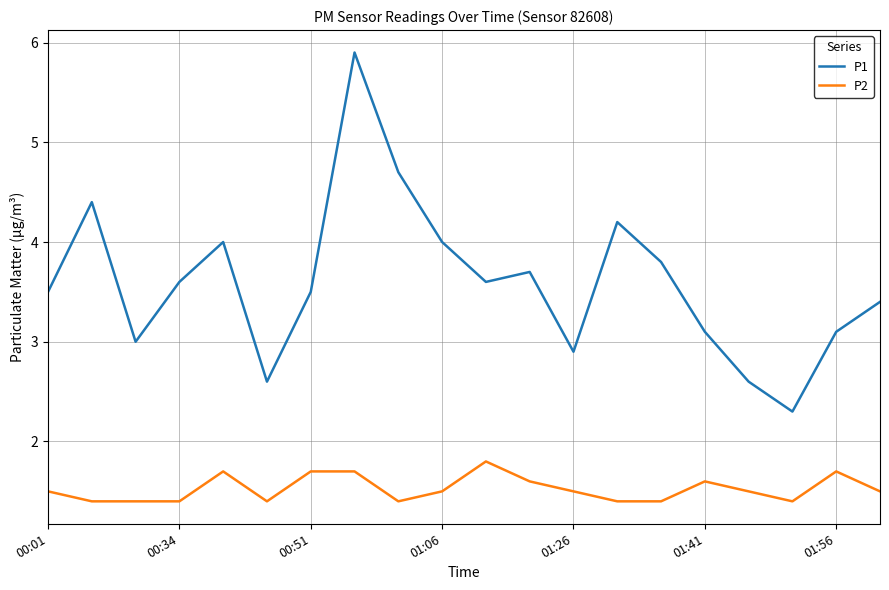

What is the difference between the maximum and minimum values in the P1 series?

3.6